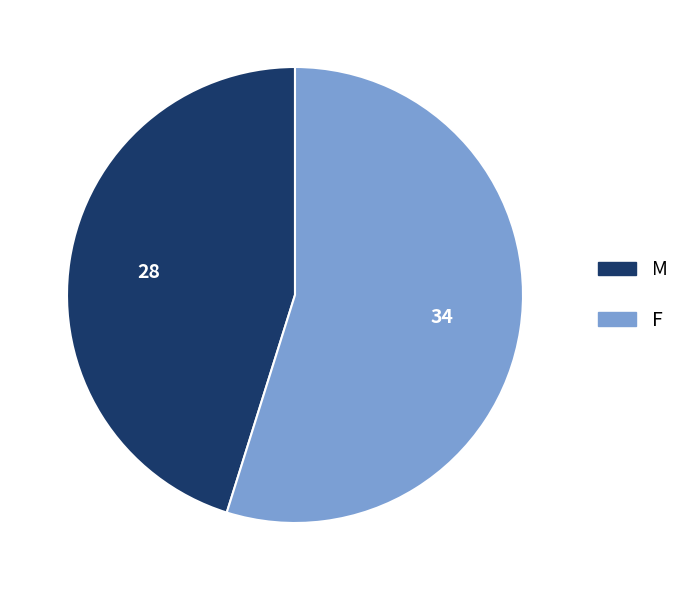

Count the number of slices in the pie.

2